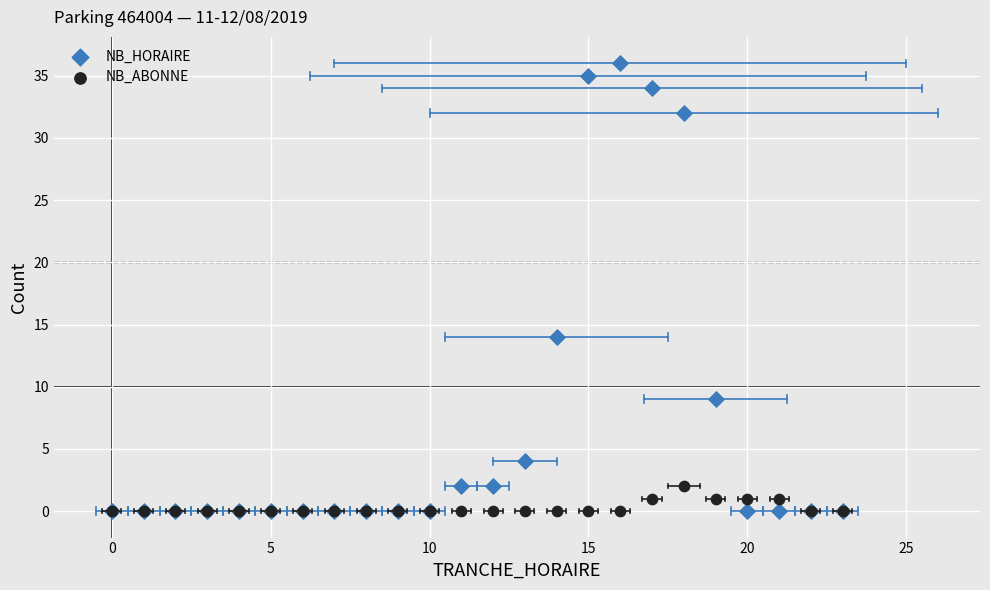

In the NB_HORAIRE series, what Y value is closest to 18?

14